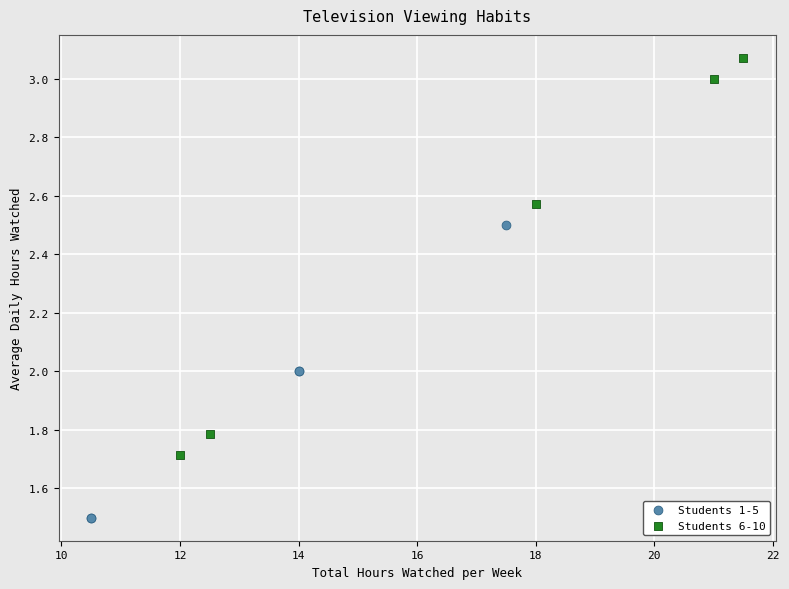

Which series contains the highest Y value?

Students 6-10